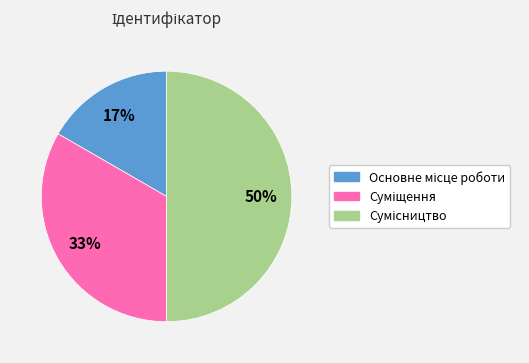

To the nearest percent, what is the average slice percentage?

33%